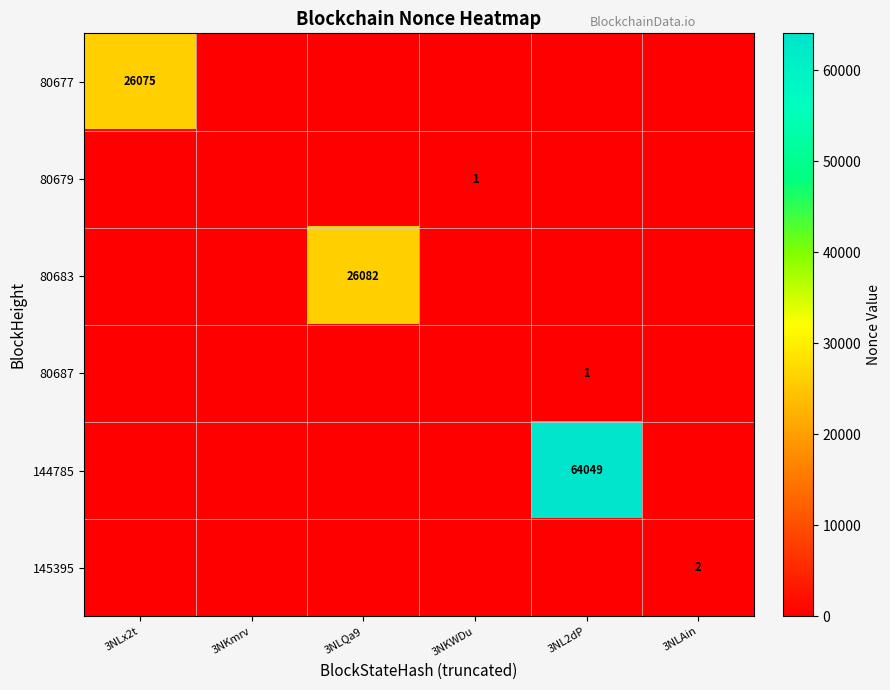

Between 3NL2dP and 3NLAin, which series saw the biggest shift?

144785